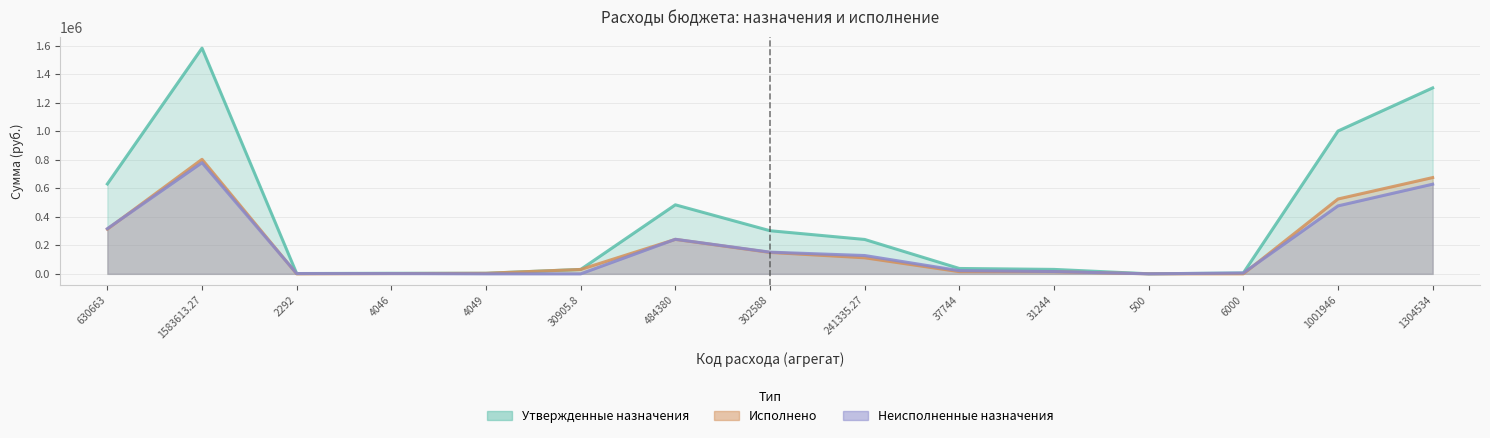

Reading right to left, extract all data points from this chart.

Утвержденные бюджетные назначения: 1304534.0	1001946.0	6000.0	500.0	31244.0	37744.0	241335.3	302588.0	484380.0	30905.8	4049.0	4046.0	2292.0	1583613.3	630663.0
Исполнено: 675447.7	525157.5	125.0	225.0	14983.0	15333.0	112747.6	150290.2	241825.6	30905.8	4049.0	2023.0	0.0	803528.3	313733.5
Неисполненные назначения: 629086.3	476788.5	5875.0	275.0	16261.0	22411.0	128587.6	152297.8	242554.4	0.0	0.0	2023.0	2292.0	780084.9	316929.5